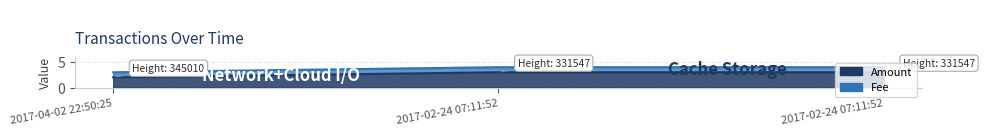

Which category has the highest value in the Amount series?

2017-02-24 07:11:52